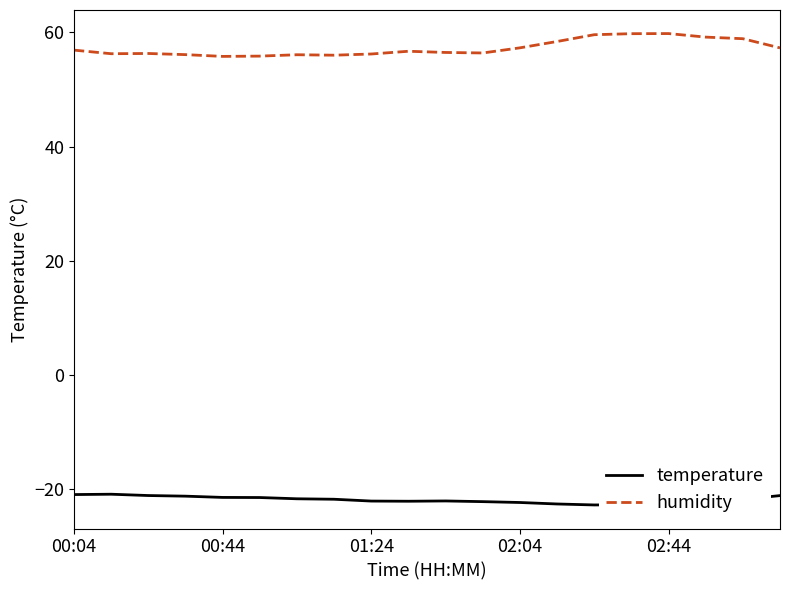

Which series has the largest total across all categories?

humidity